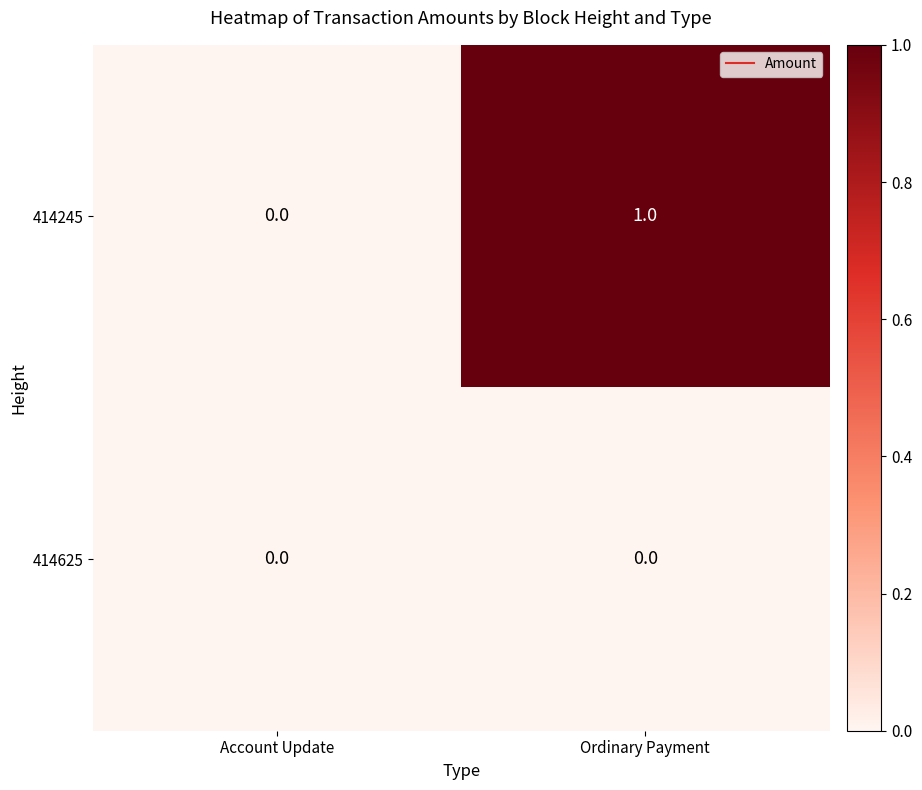

Which category has the highest value across all series?

Ordinary Payment